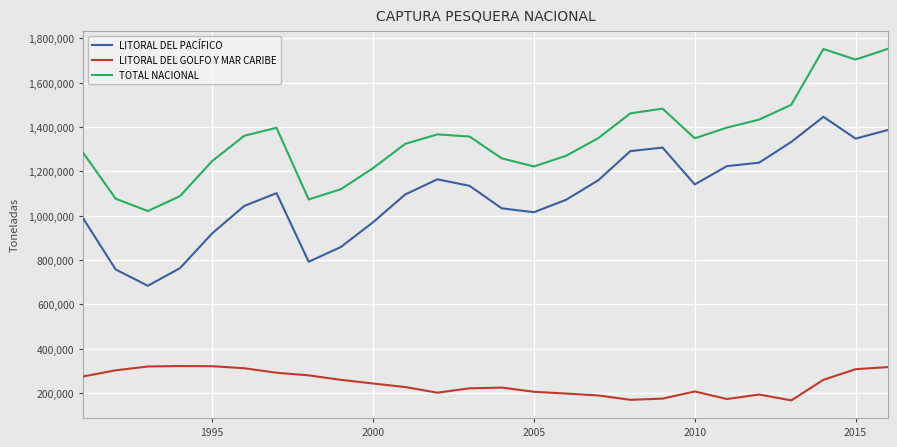

What is the minimum value shown in the chart?

167592.0